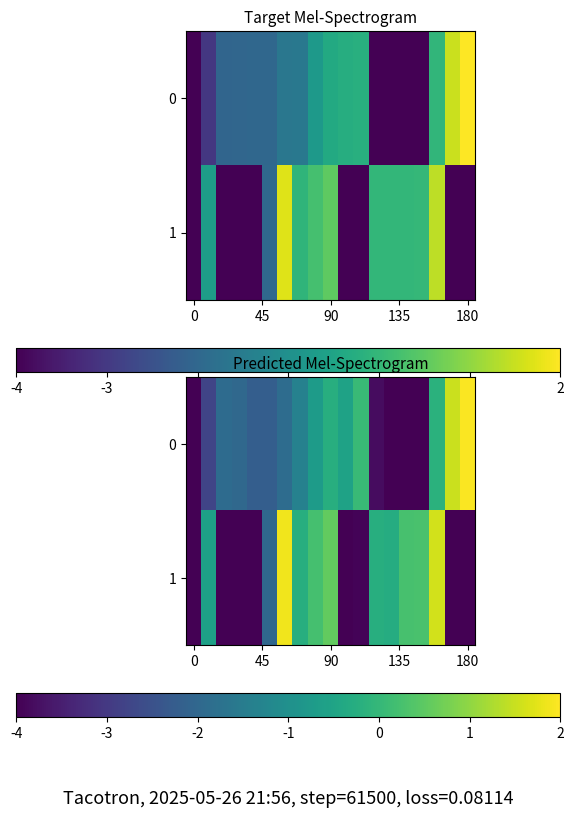

What is the sum of all 0 values?

-32.2